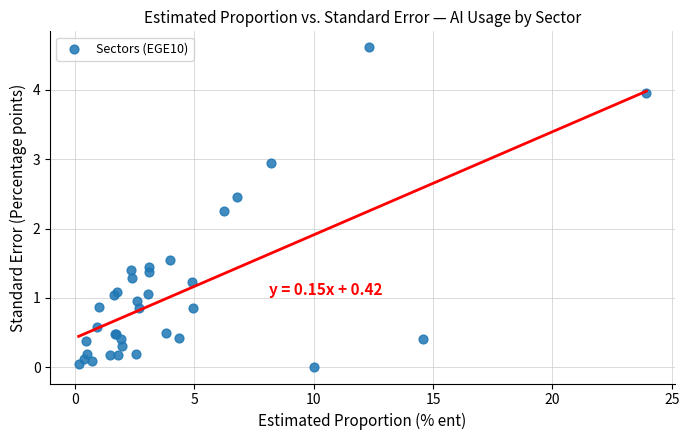

What Y value in the scatter plot is closest to 2?

2.3